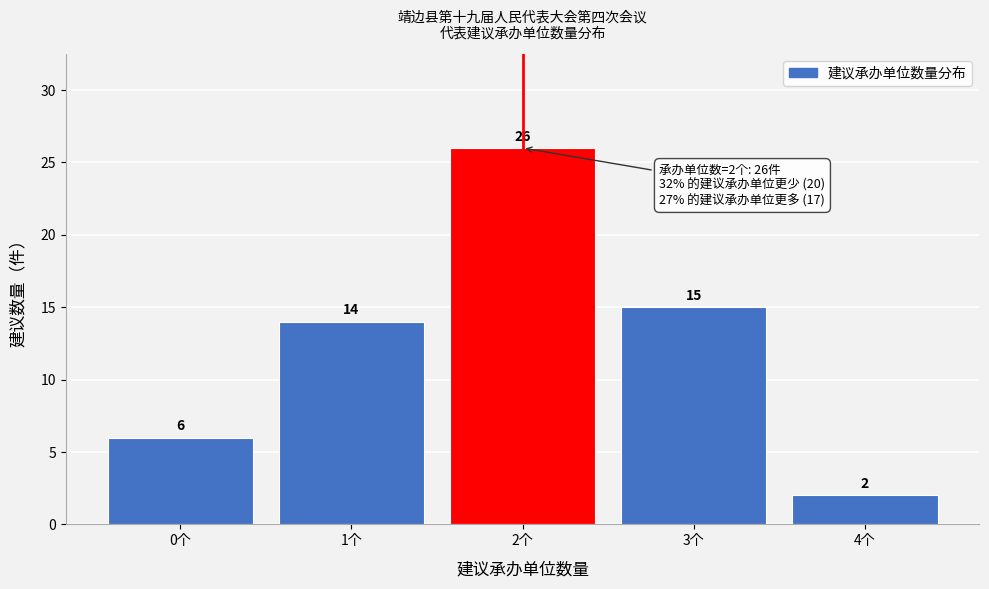

Reading left to right, list all the values displayed in this chart.

6	14	26	15	2